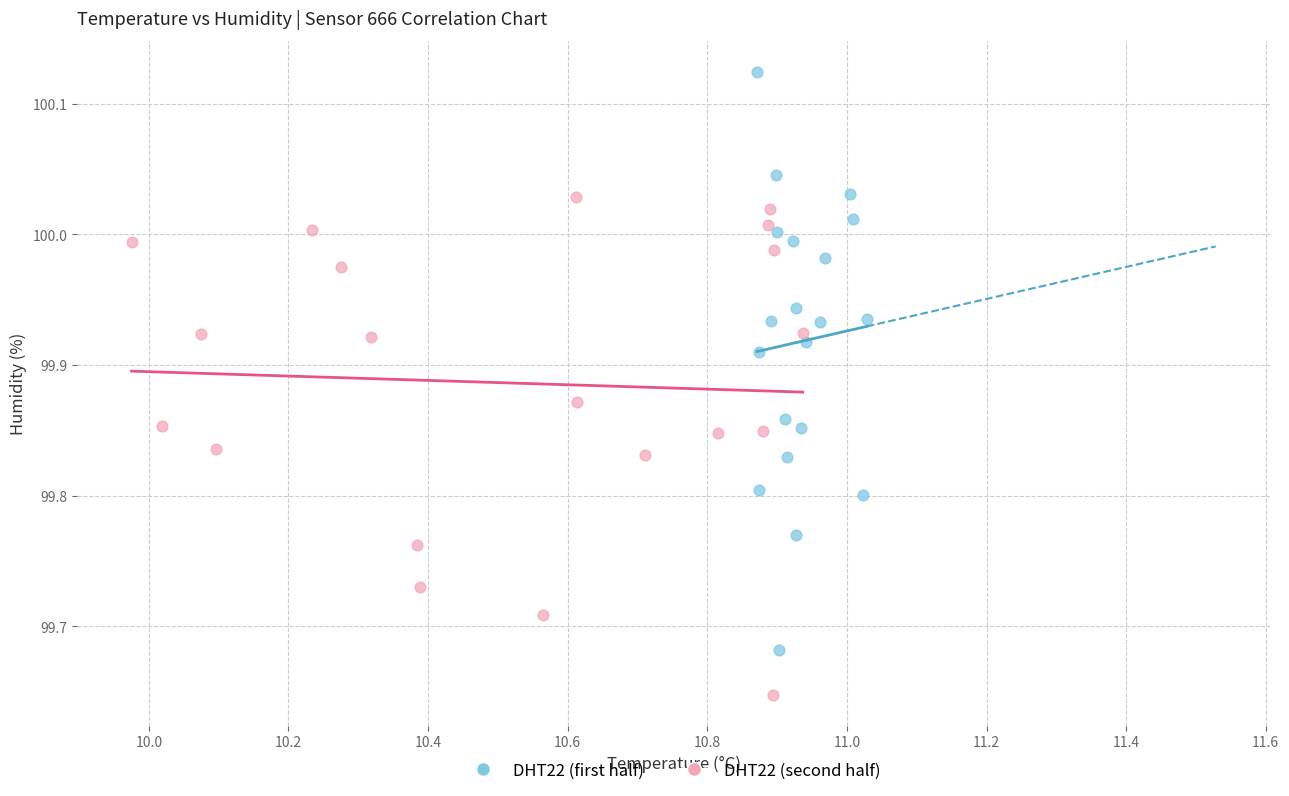

Which series contains the lowest Y value?

DHT22 (second half)